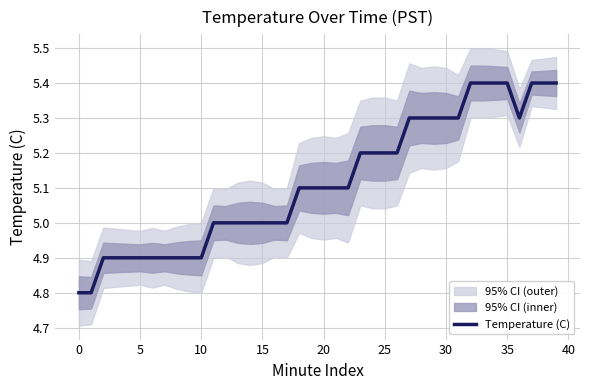

The value of Temperature (C) at 35 is 5.4. True or false?

True